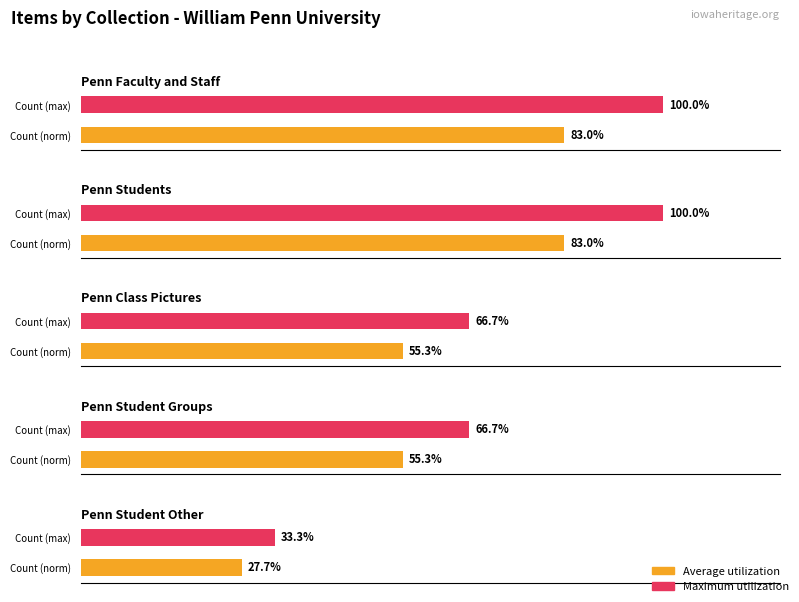

Is it true that Average utilization equals 1 at Remote Item?

False